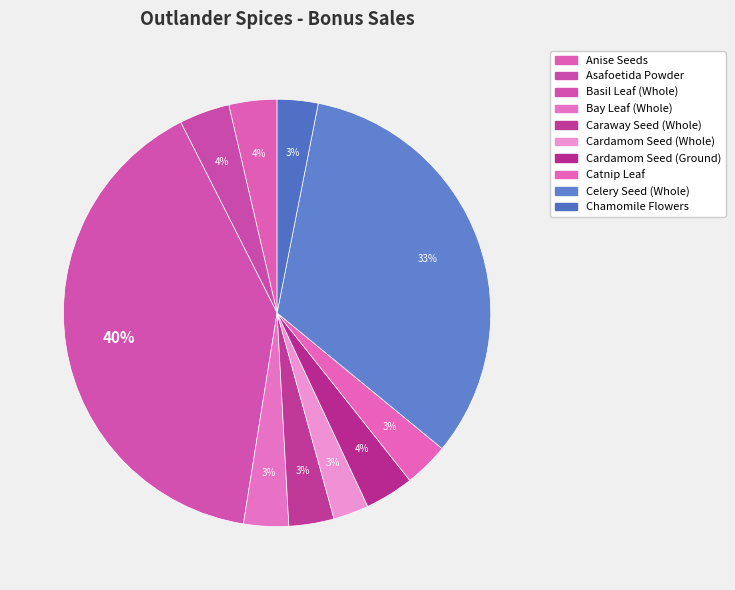

Is the sum of Anise Seeds and Celery Seed (Whole) greater than half?

No